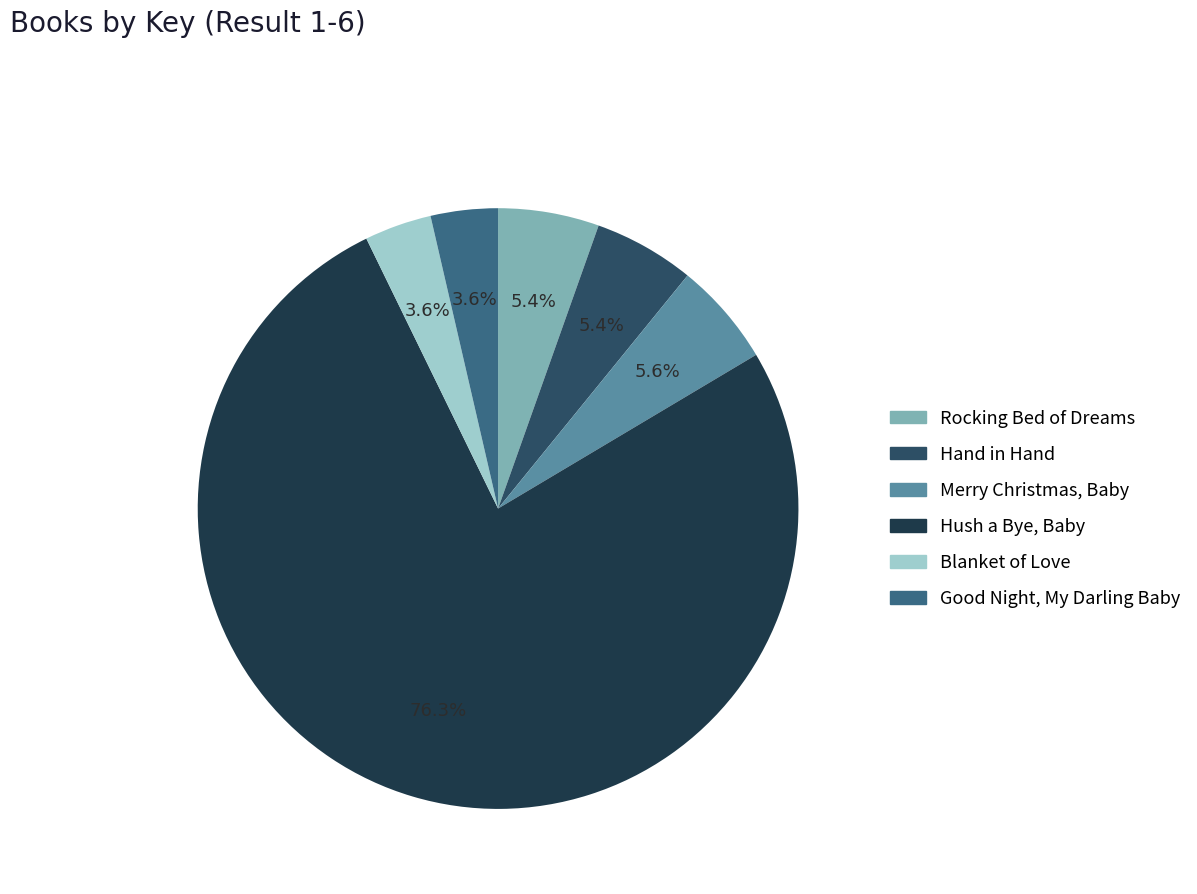

Between Blanket of Love and Merry Christmas, Baby, which is larger?

Merry Christmas, Baby